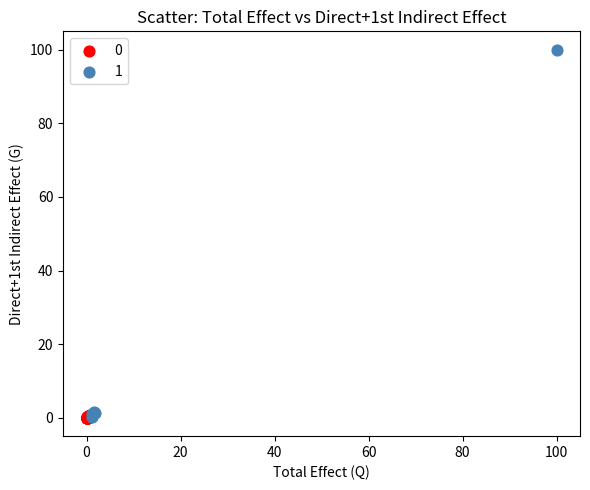

Which series has the widest spread of Y values?

1